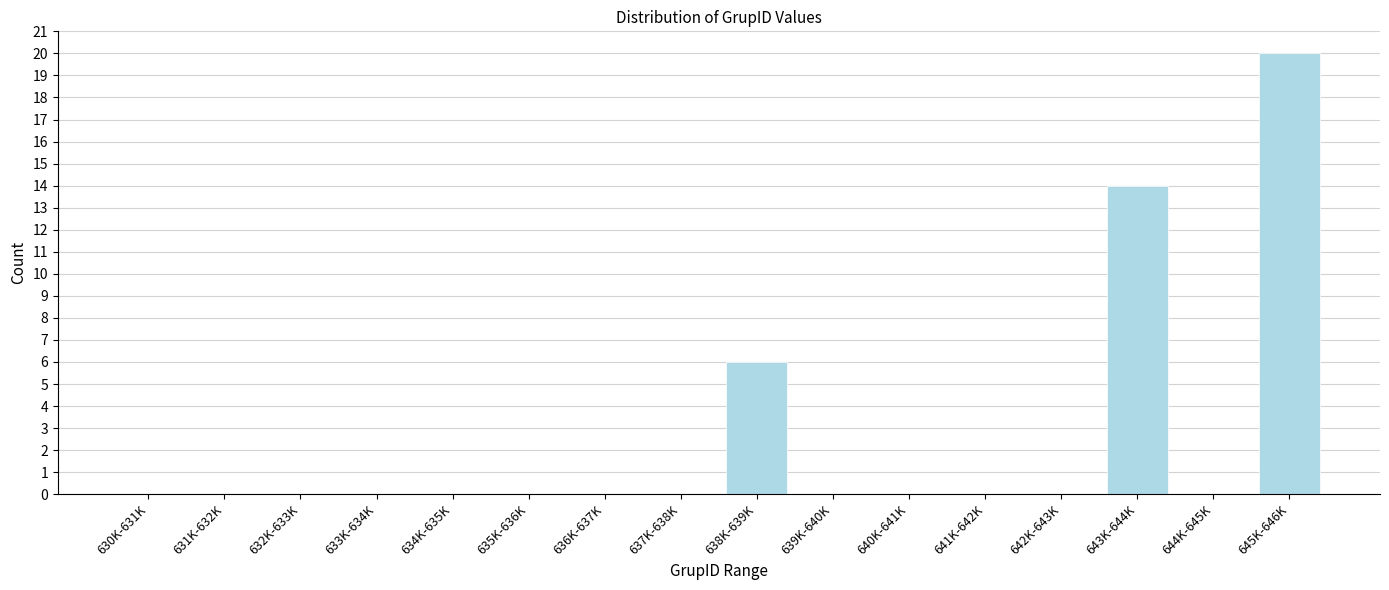

Reading left to right, extract all data points from this chart.

630K-631K=0	631K-632K=0	632K-633K=0	633K-634K=0	634K-635K=0	635K-636K=0	636K-637K=0	637K-638K=0	638K-639K=6	639K-640K=0	640K-641K=0	641K-642K=0	642K-643K=0	643K-644K=14	644K-645K=0	645K-646K=20